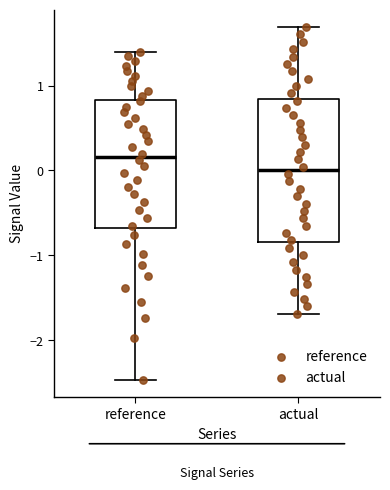

Where is the lower edge of the box for actual on the y-axis? The values are not printed on the chart, so give them approximately, as read against the axis.

-0.8